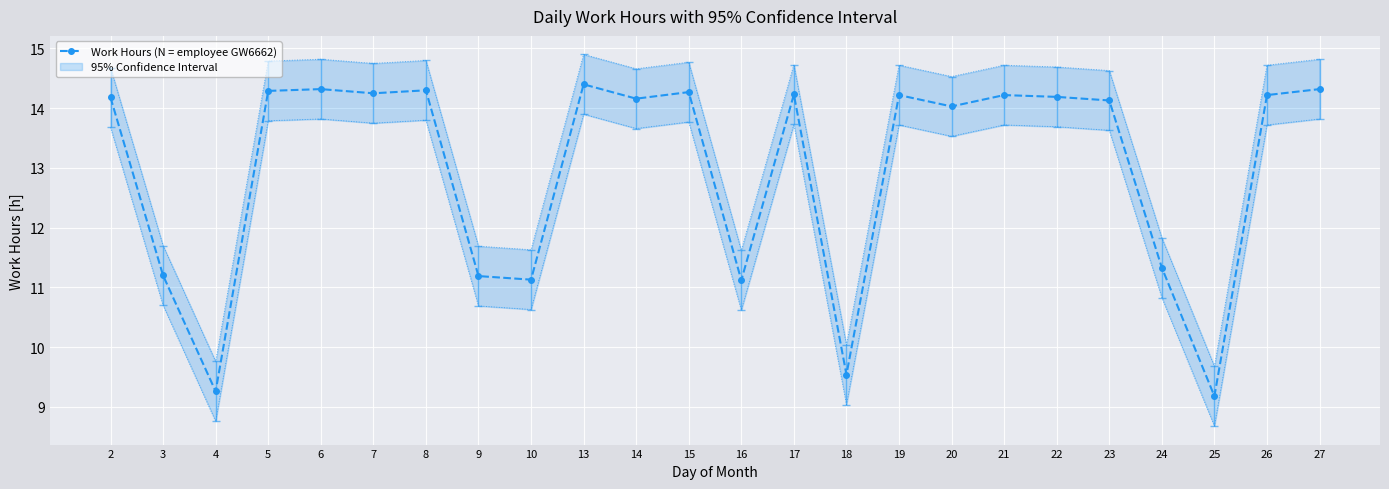

Is it true that the value at 17 is 21.3?

False